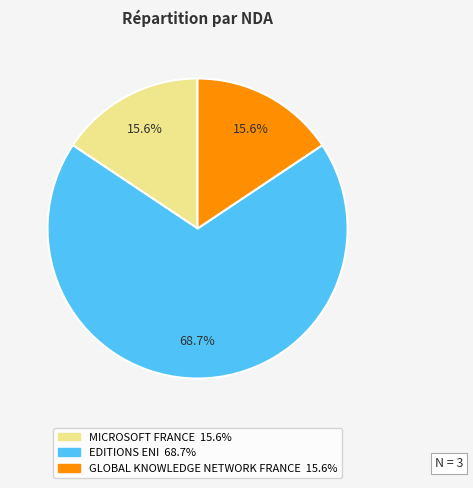

To the nearest percent, what is the average slice percentage?

33%